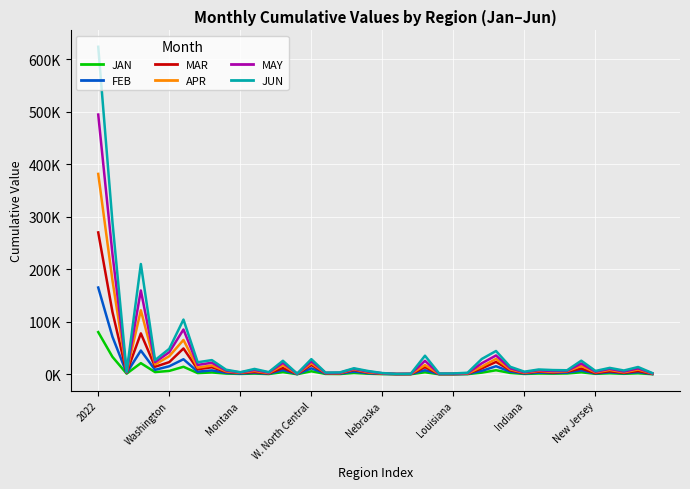

Is this an area chart (filled region under the line)?

No